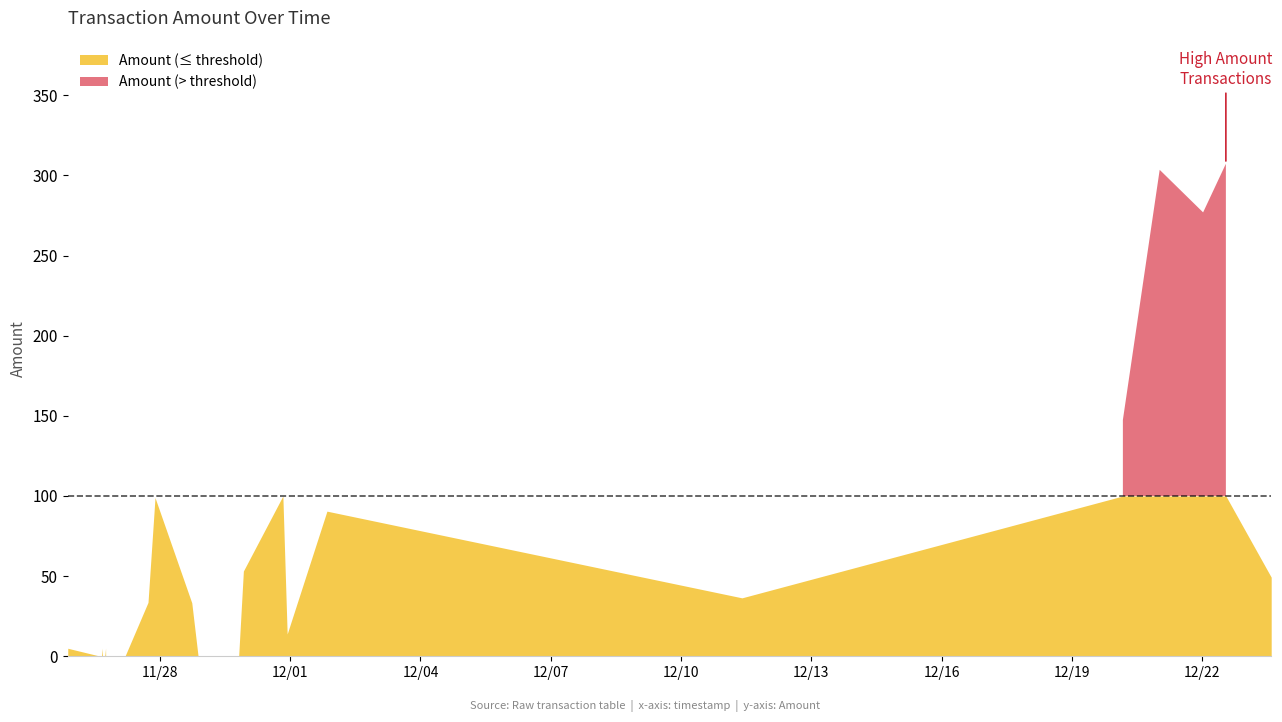

How many positive values are there?

17